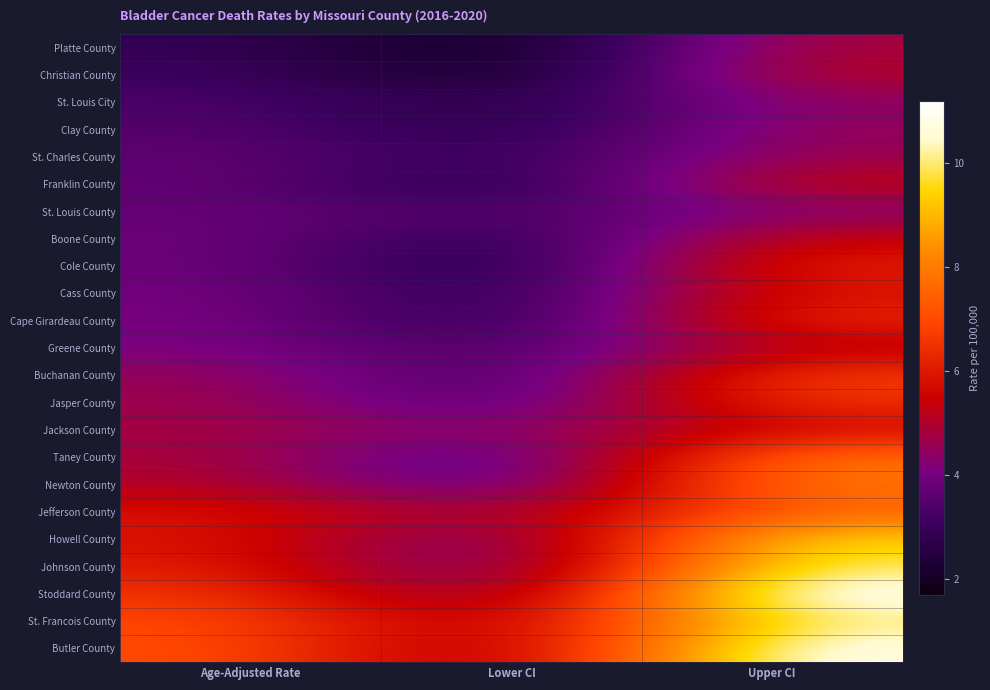

Rank the series at Upper CI from highest to lowest value.

Stoddard County, Butler County, St. Francois County, Johnson County, Howell County, Newton County, Taney County, Jefferson County, Buchanan County, Jasper County, Cape Girardeau County, Cole County, Cass County, Jackson County, Franklin County, Boone County, Christian County, Greene County, Platte County, Clay County, St. Charles County, St. Louis City, St. Louis County